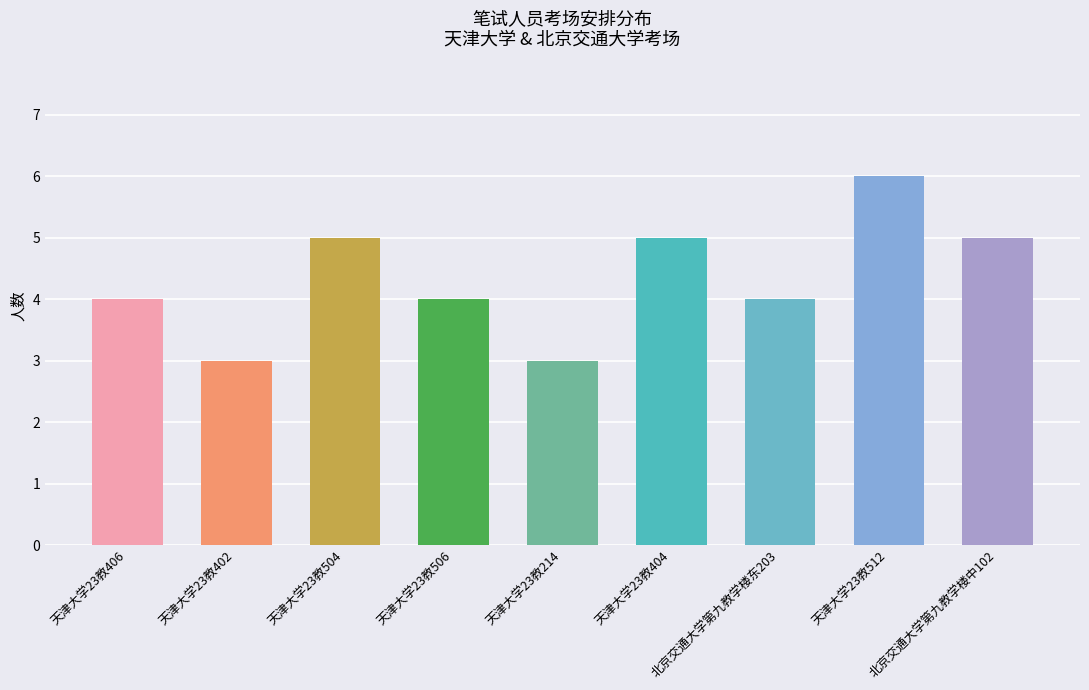

The value at 北京交通大学第九教学楼中102 is 7. True or false?

False